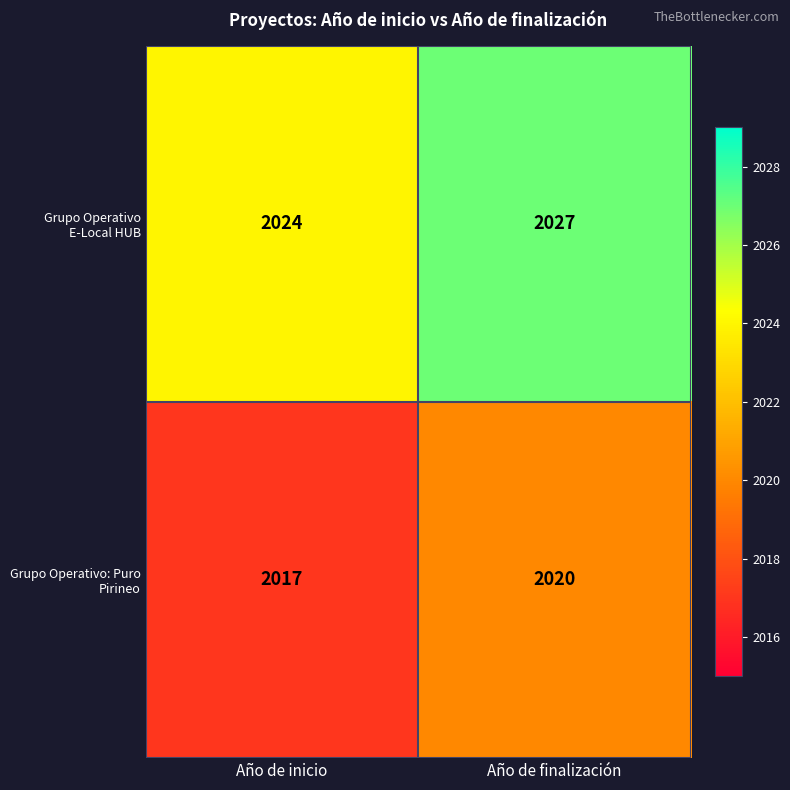

Which label corresponds to the smallest value in the chart?

Año de inicio